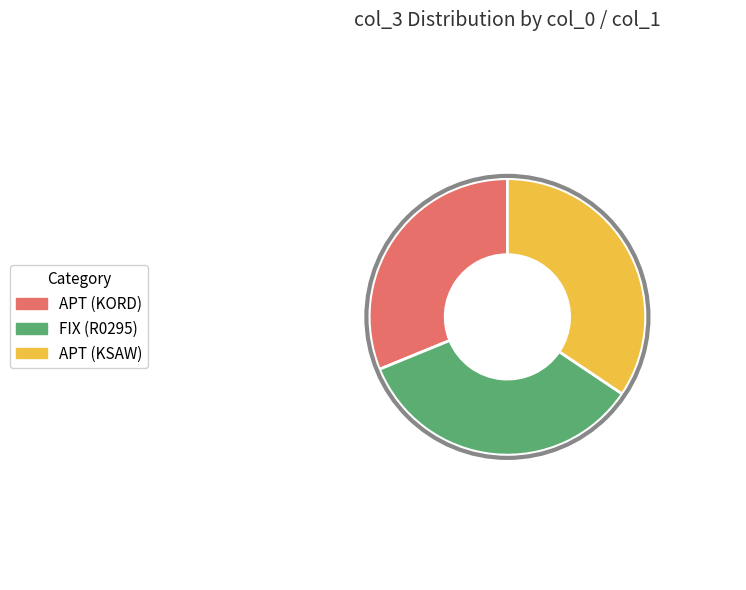

Approximately how many times larger is the value at APT (KORD) compared to APT (KSAW)?

0.9